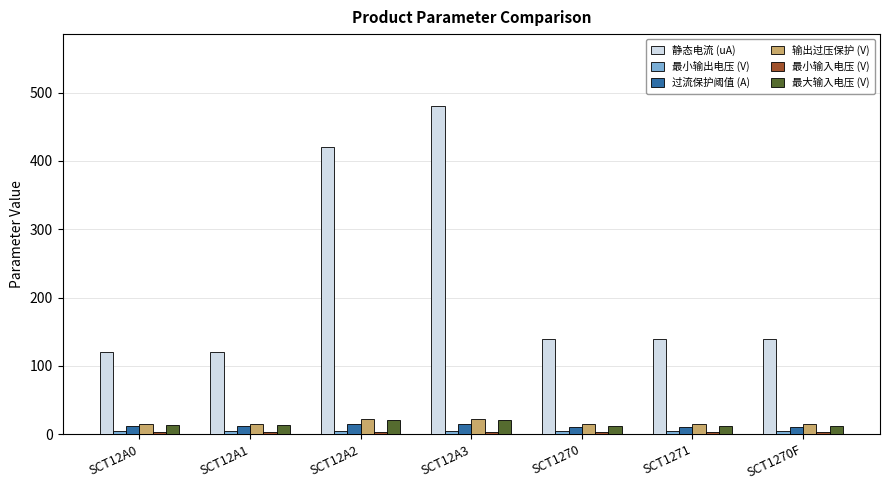

True or false: 静态电流 (uA) has a value of 140.0 at SCT1270F.

True